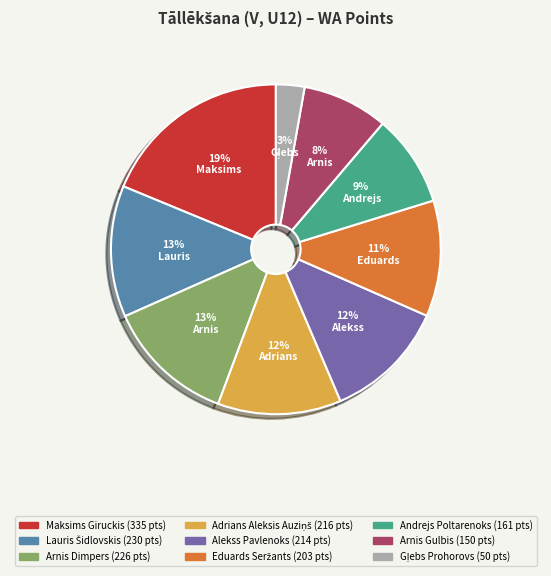

What is the largest slice in the pie chart?

Maksims Giruckis